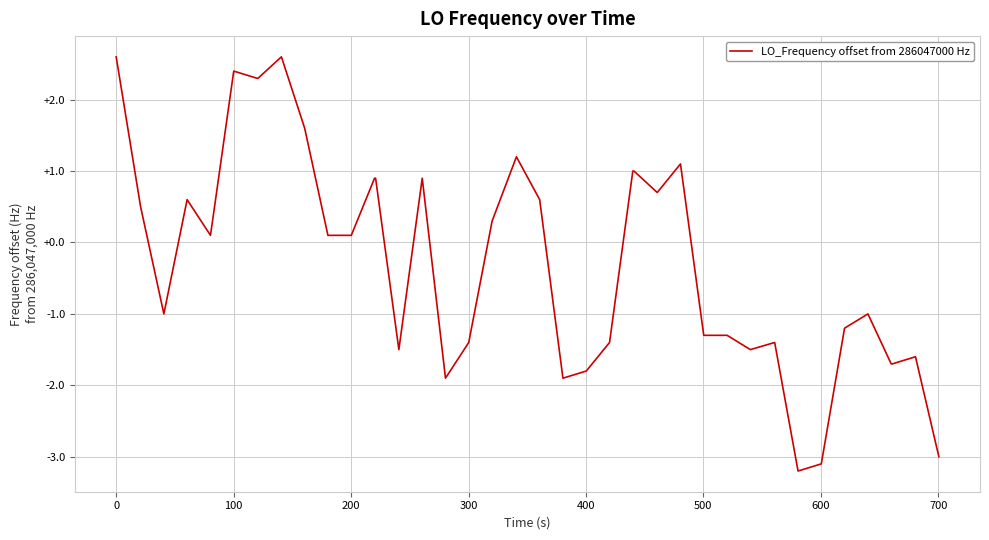

What is the average value?

-0.2